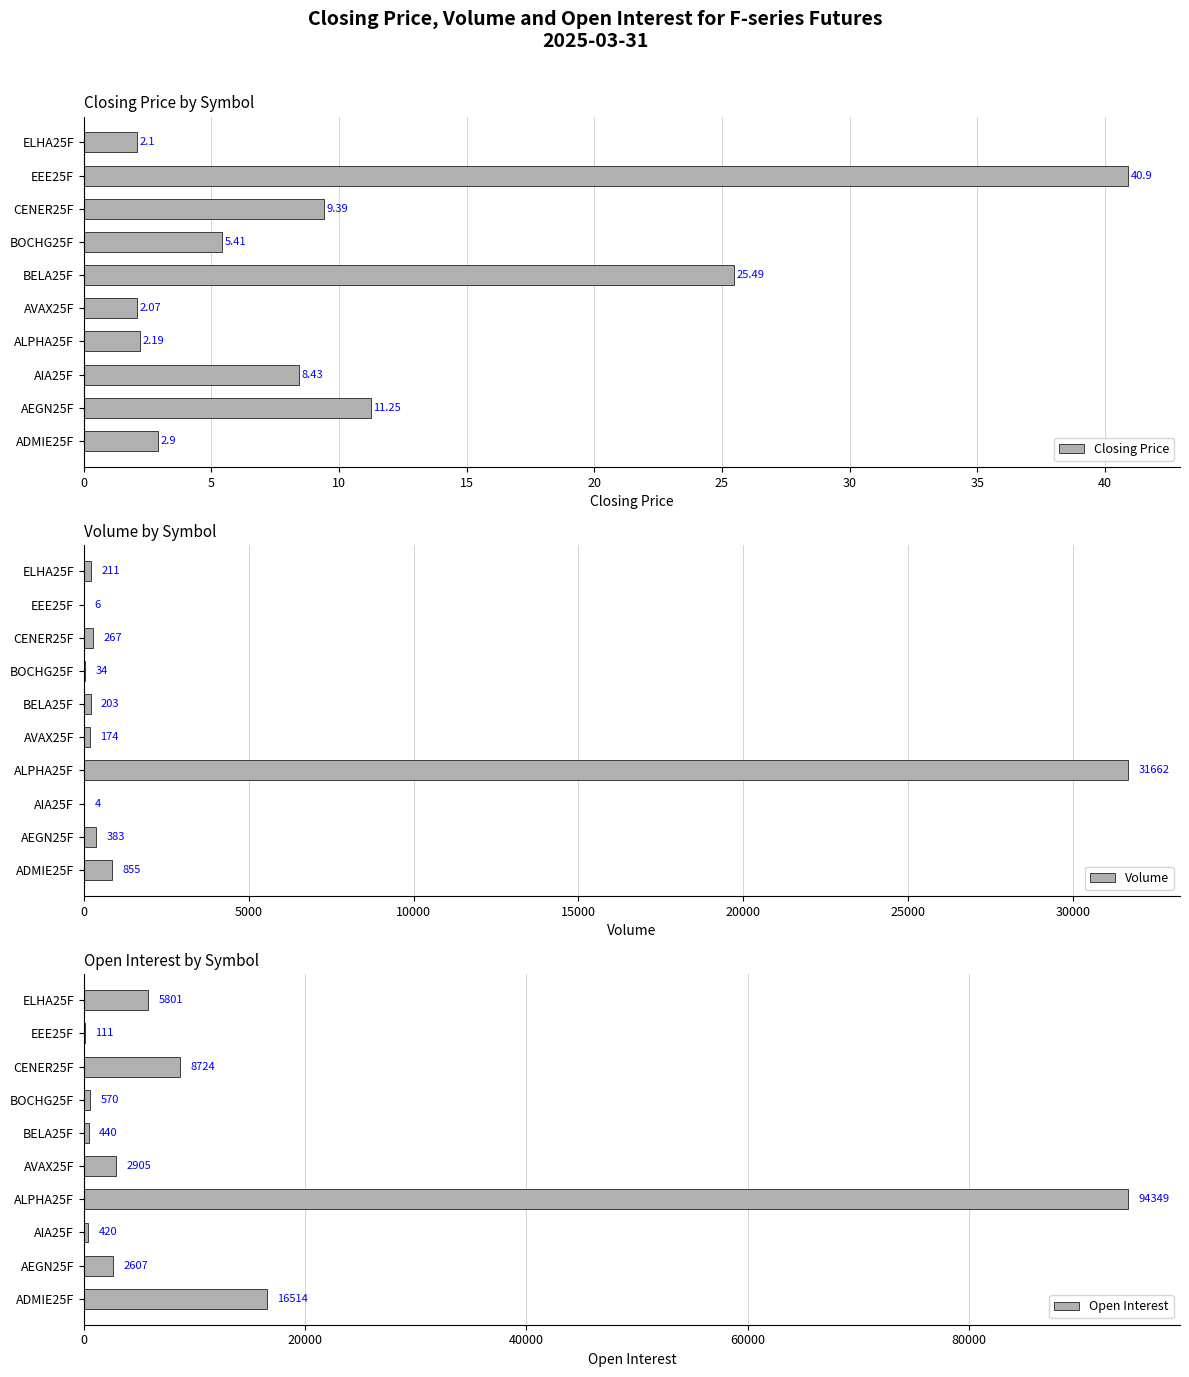

Rank the series by their maximum value, from highest to lowest.

Open Interest, Volume, Closing Price